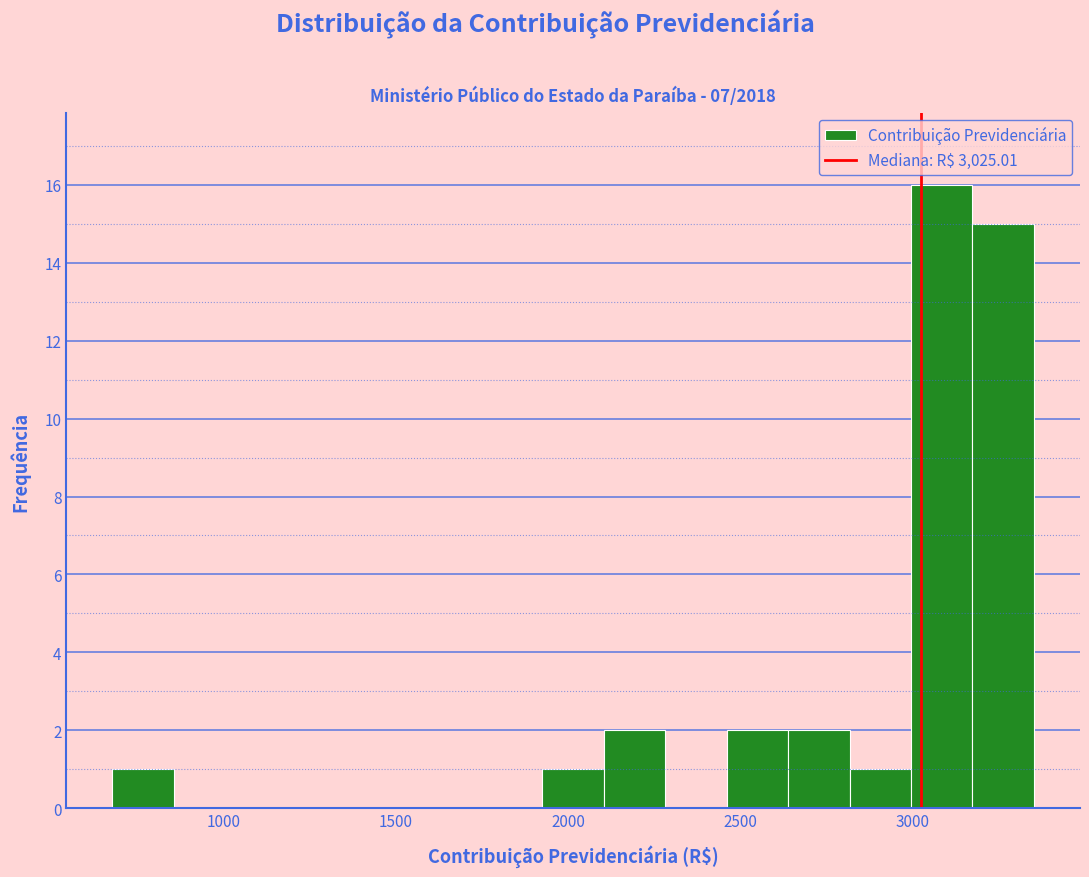

Around what value on the x-axis is the tallest bar? Give the approximate position of its centre, as read against the axis.

3100